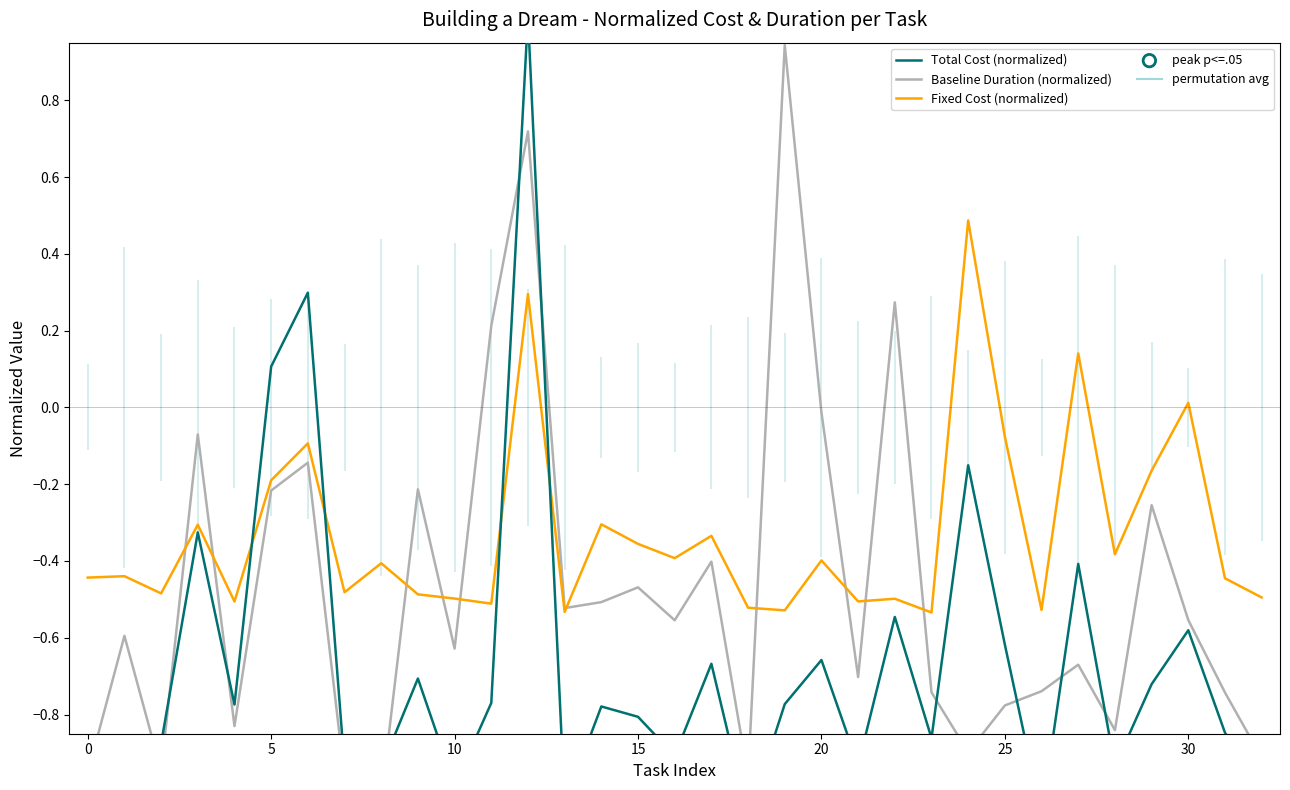

At how many categories does at least one series exceed 0?

9